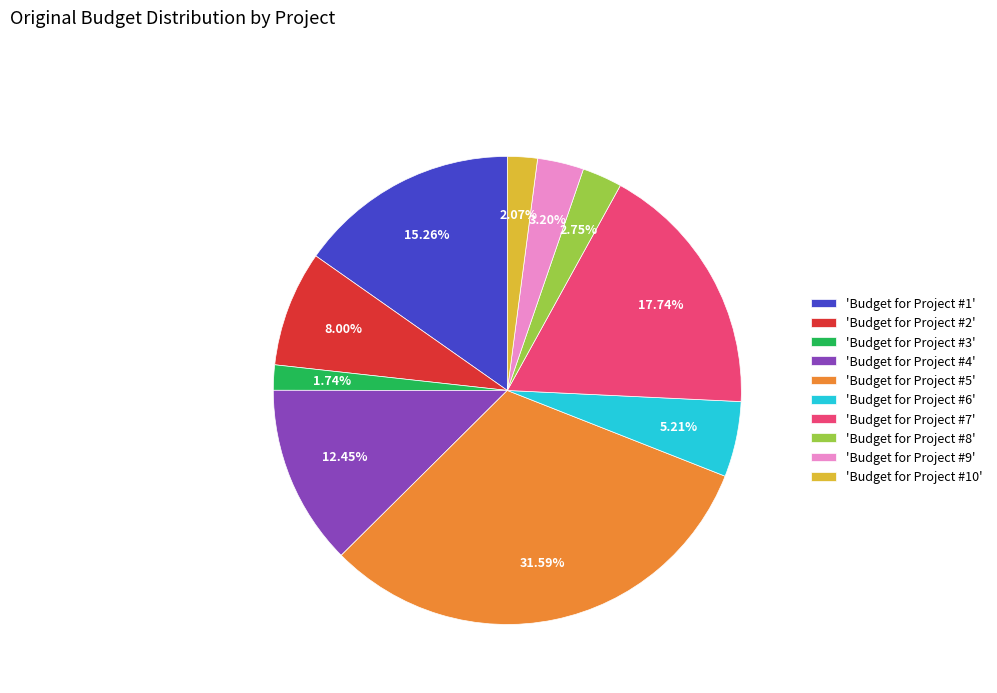

Approximately how many times larger is the value at 'Budget for Project #2' compared to 'Budget for Project #9'?

2.5